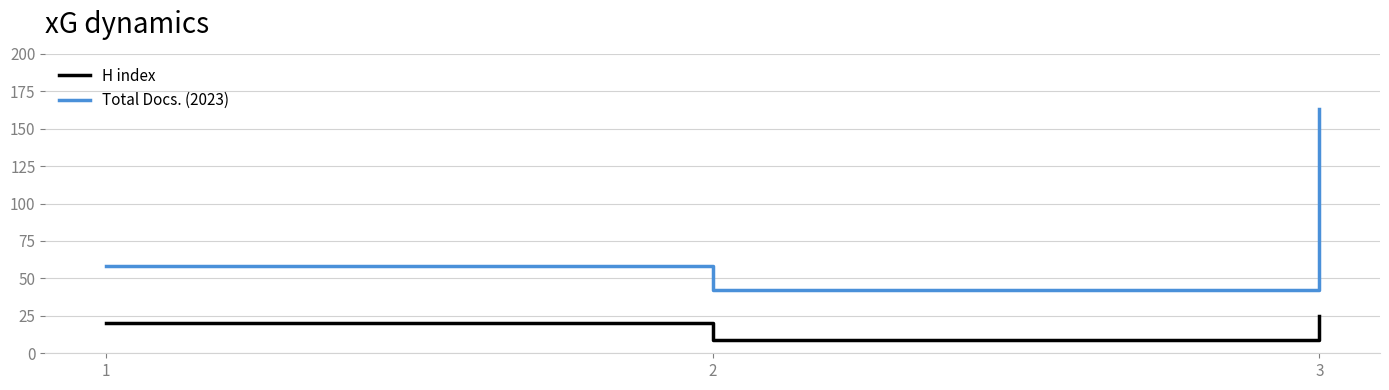

List the series in order of their peak value, highest first.

Total Docs. (2023), H index